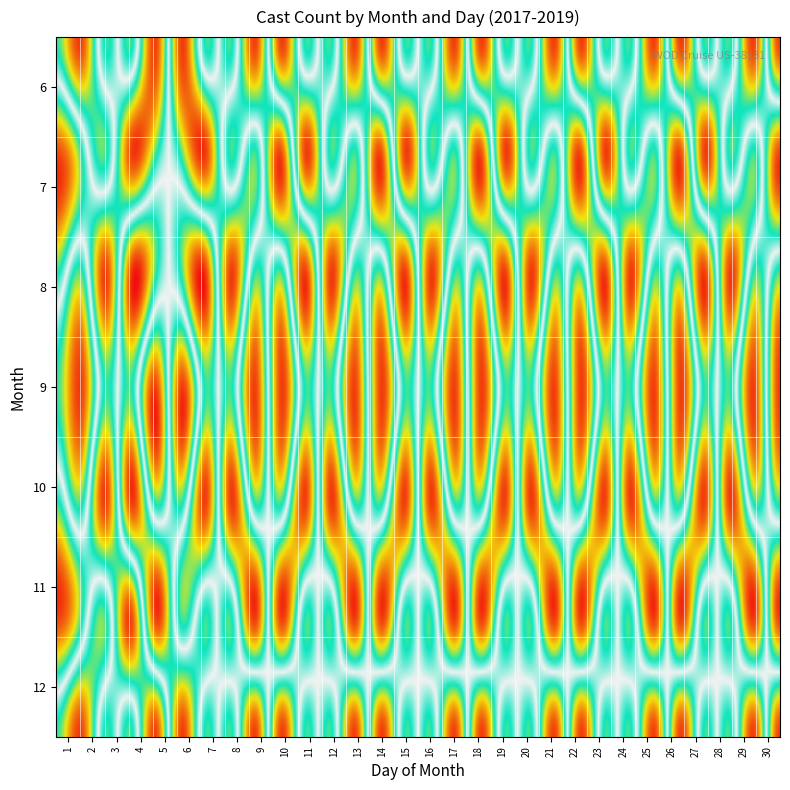

What is the sum of all 11 values?

27